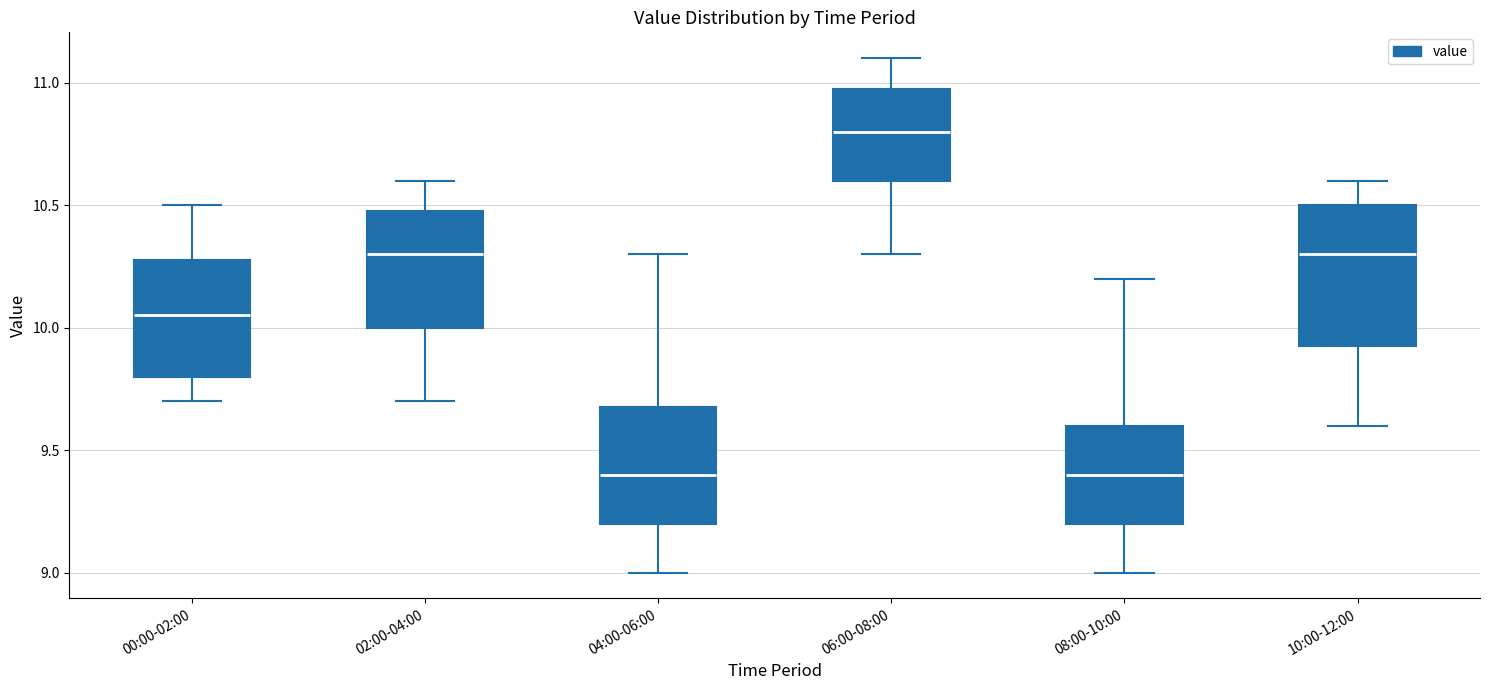

Reading left to right, read every box against the y-axis: the position of its median line, the range the box covers, and the ends of its whiskers. The values are not printed on the chart, so give them approximately, as read against the axis.

00:00-02:00: median 10.05, box 9.80 to 10.30, whiskers 9.70 to 10.50
02:00-04:00: median 10.30, box 10.00 to 10.50, whiskers 9.70 to 10.60
04:00-06:00: median 9.40, box 9.20 to 9.70, whiskers 9.00 to 10.30
06:00-08:00: median 10.80, box 10.60 to 11.00, whiskers 10.30 to 11.10
08:00-10:00: median 9.40, box 9.20 to 9.60, whiskers 9.00 to 10.20
10:00-12:00: median 10.30, box 9.95 to 10.50, whiskers 9.60 to 10.60